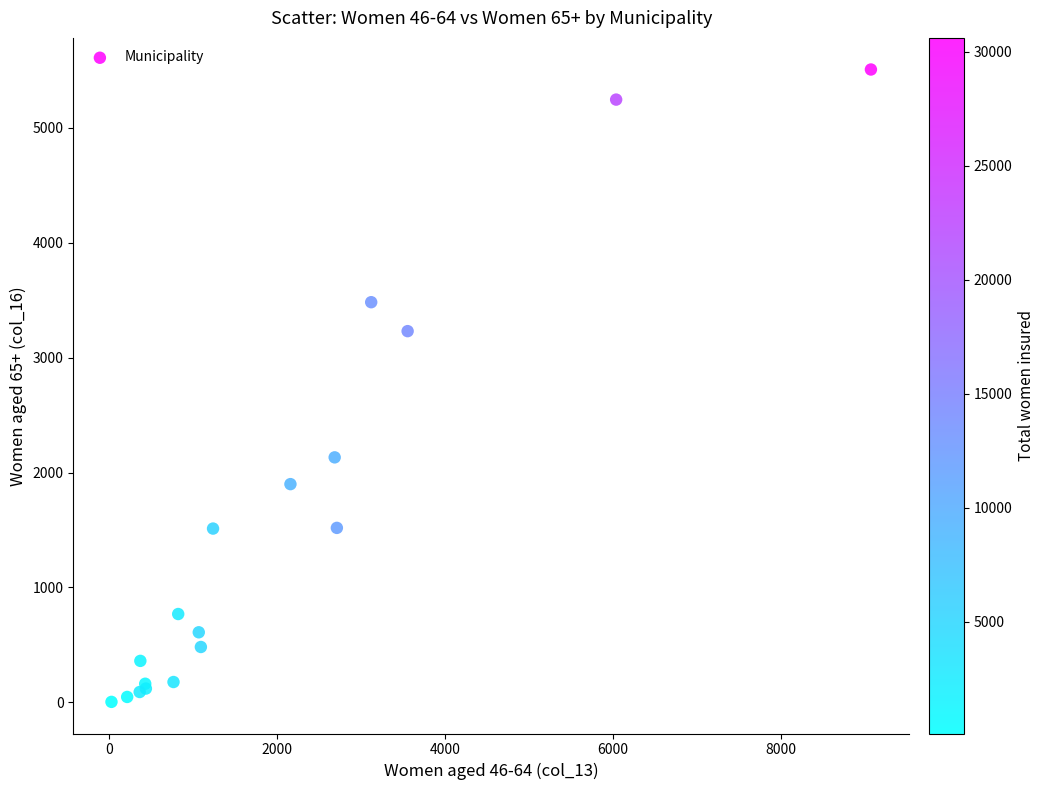

What Y value in the scatter plot is closest to 2756?

3231